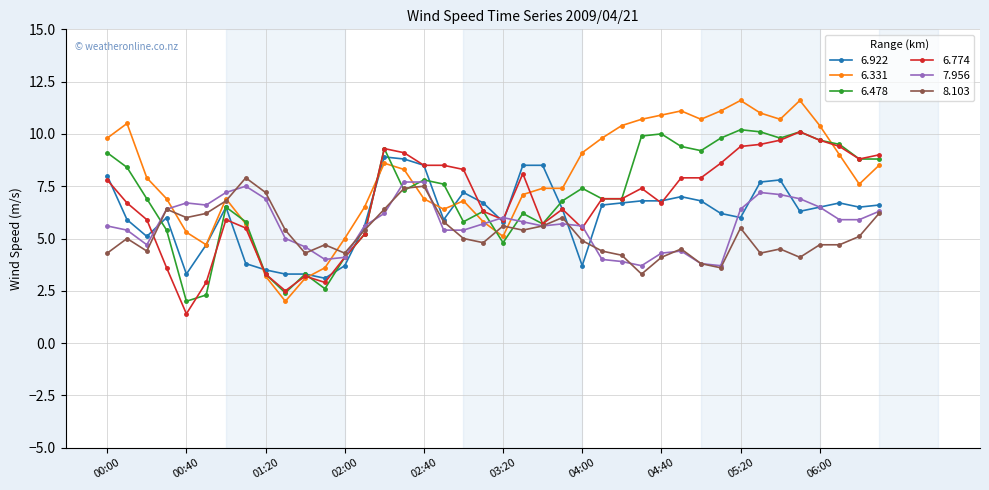

True or false: 6.774 and 8.103 cross at least once.

True